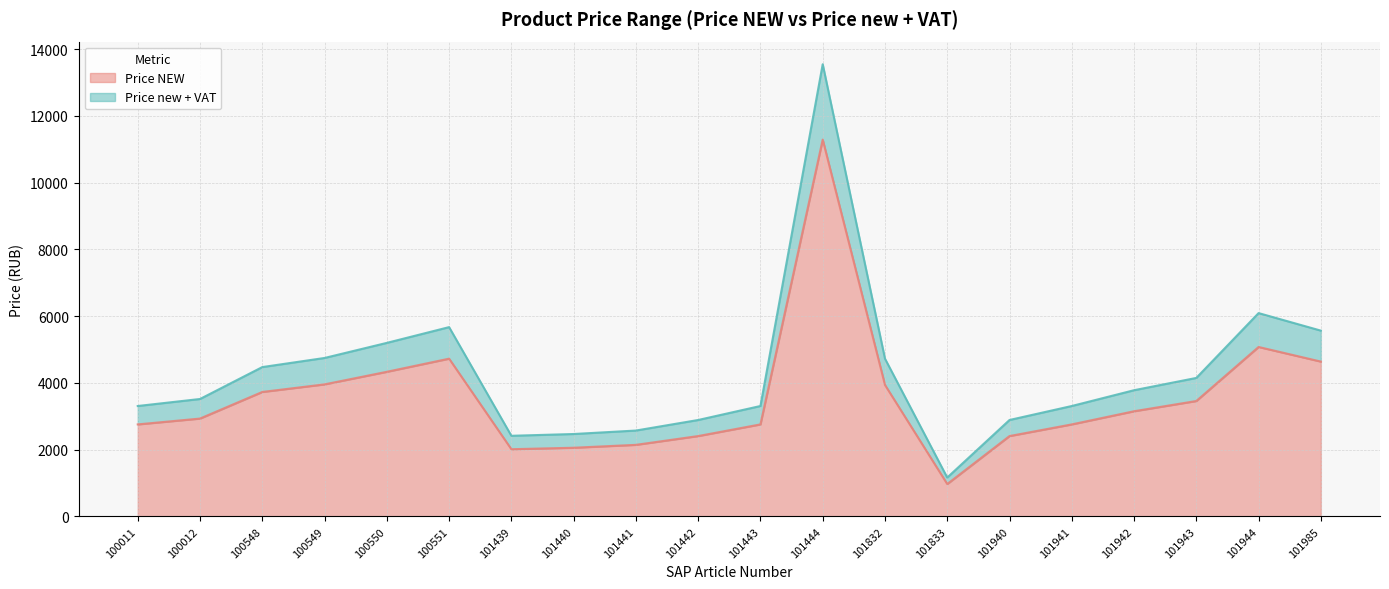

Which has a higher value, 101439 or 100549?

100549